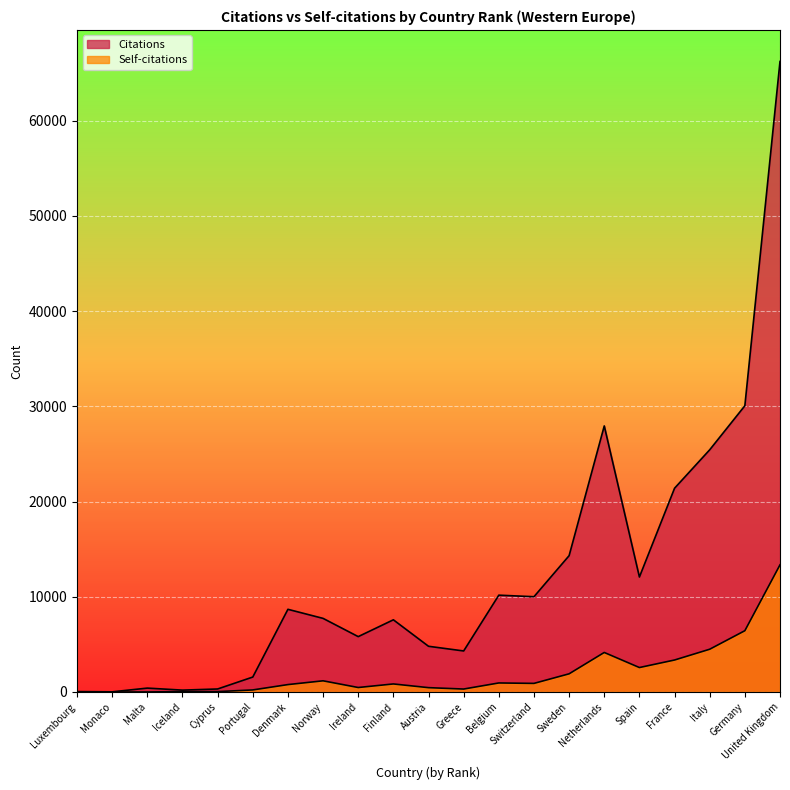

Rank the series by their average value, from highest to lowest.

Citations, Self-citations